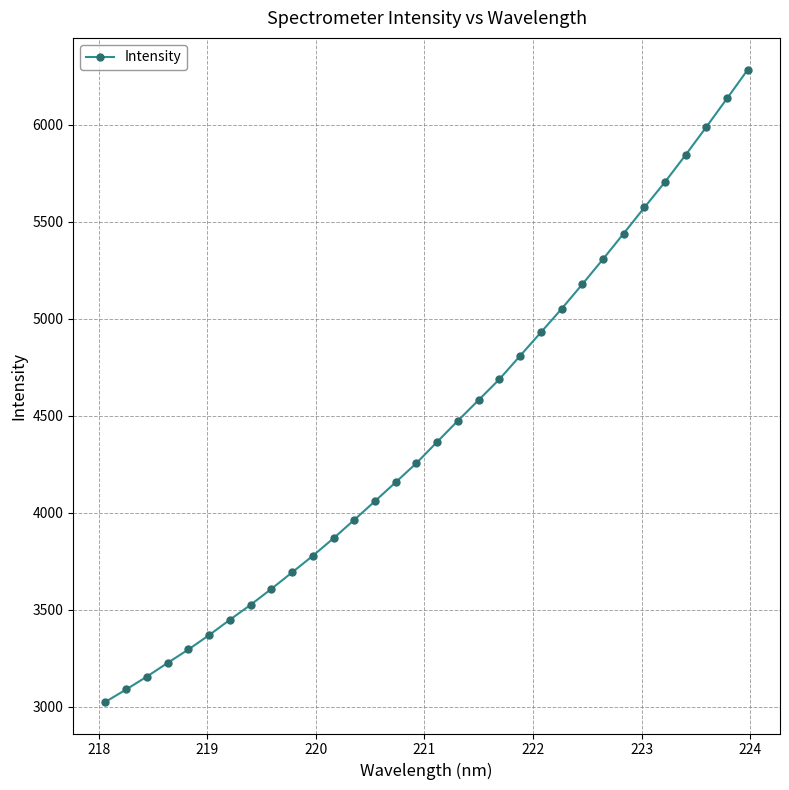

True or false: there are more than 1 points higher than both neighbors.

False